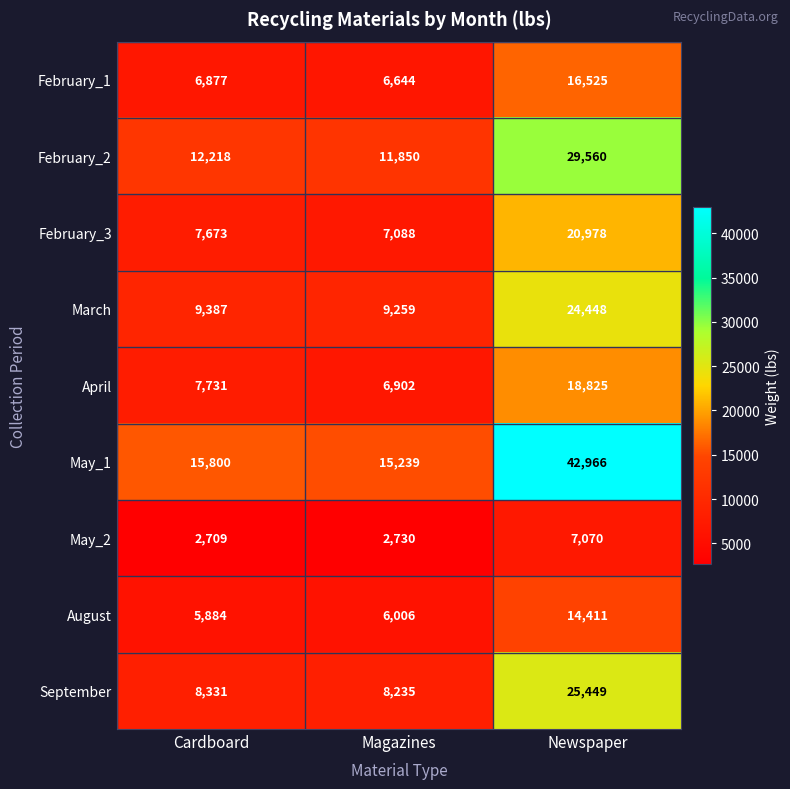

At which category is the sum across all series the highest?

Newspaper